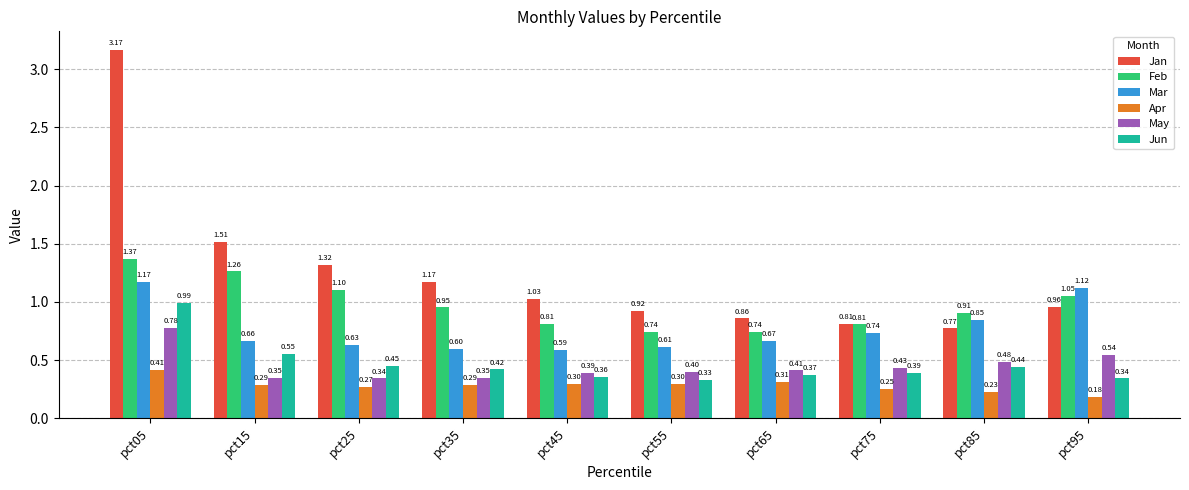

Rank the series by their maximum value, from highest to lowest.

Jan, Feb, Mar, Jun, May, Apr